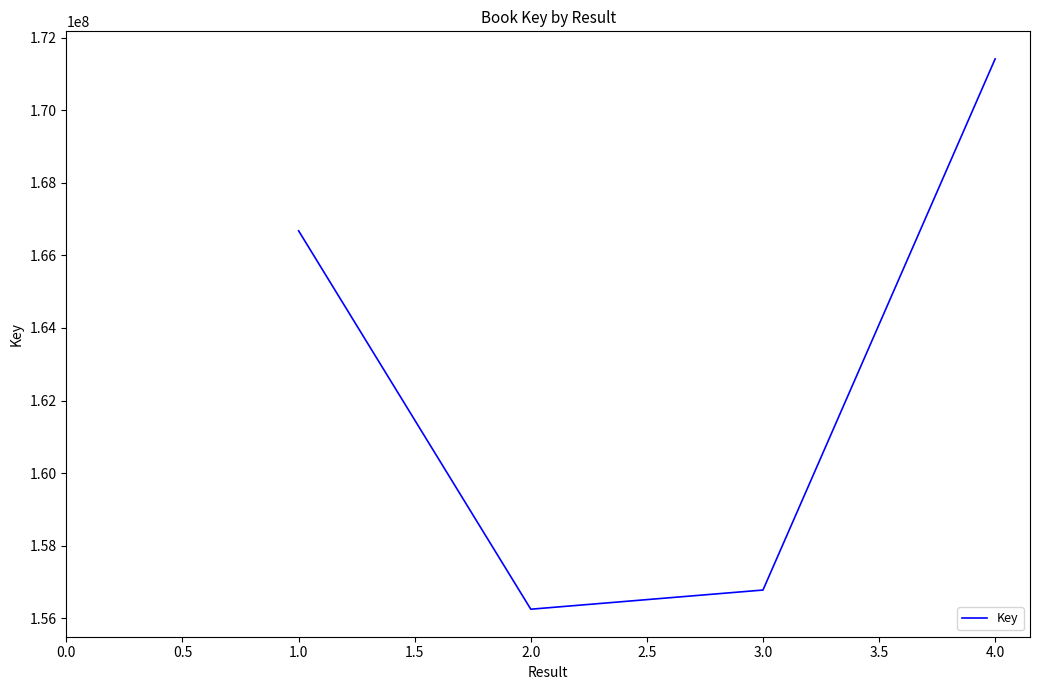

Read the value at 4.0, to the nearest 10.

171421840